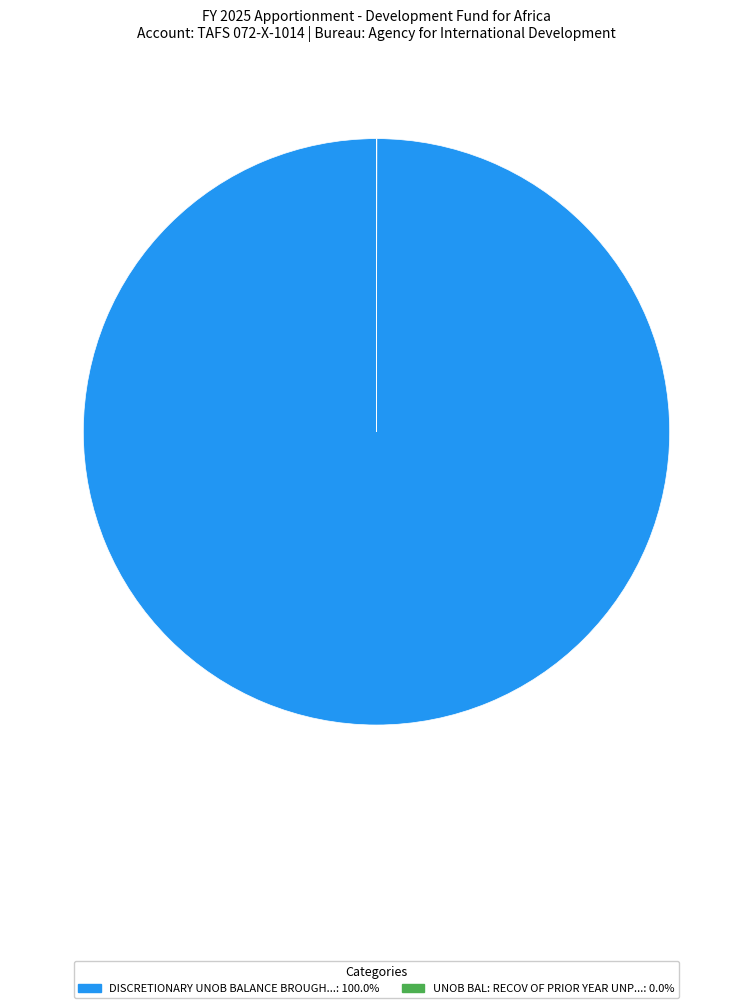

Does any single category account for the majority?

Yes